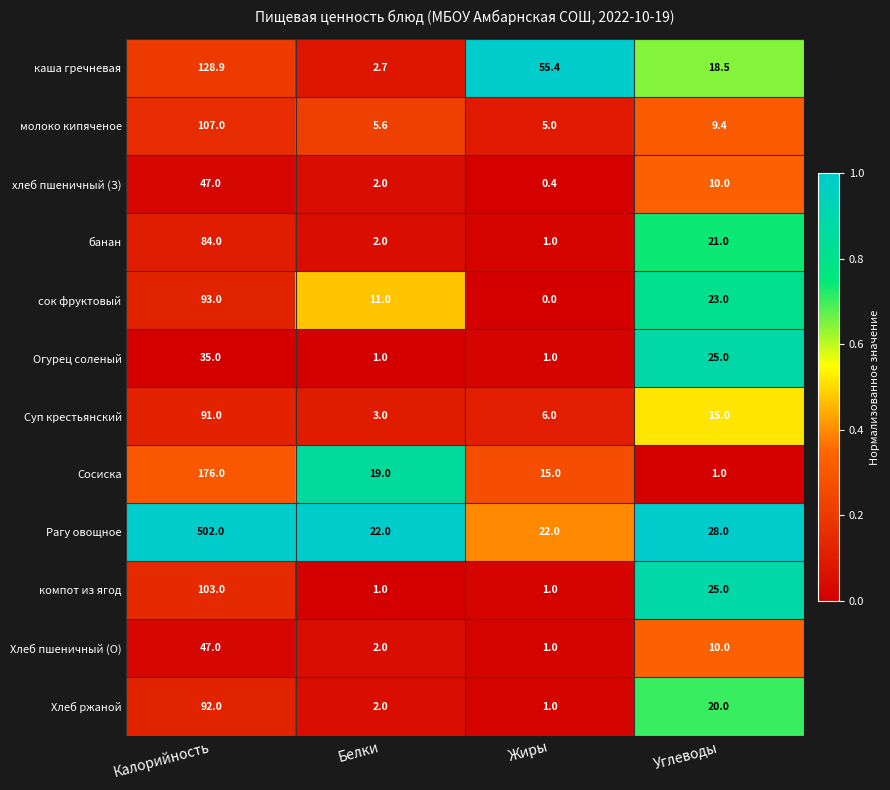

What is the approximate value of банан at Углеводы?

21.0